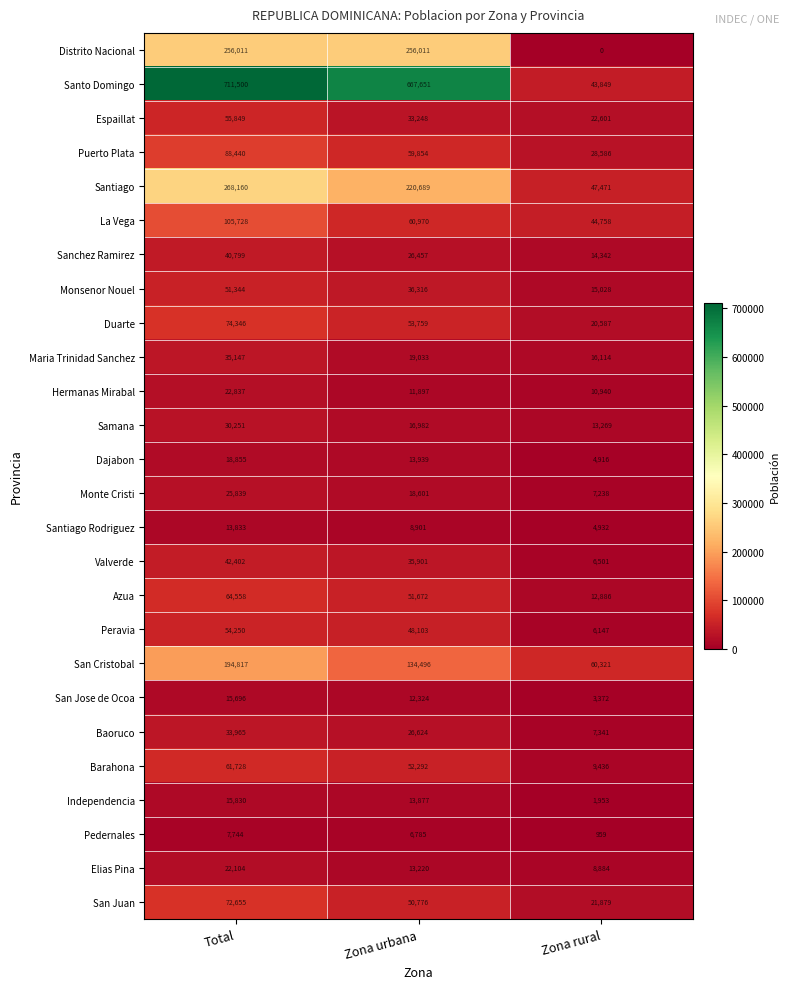

True or false: Monte Cristi has a value of 13800 at Total.

False